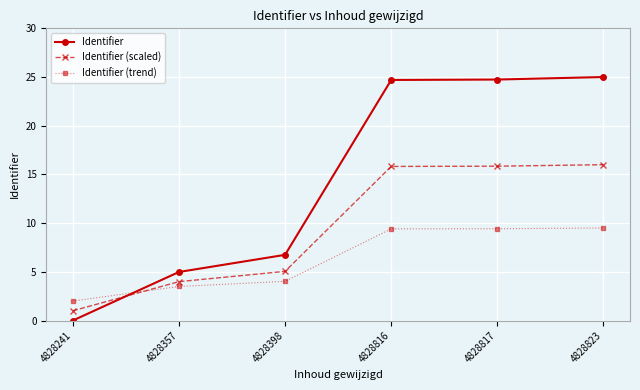

At 4828816, list the series in order from largest to smallest.

Identifier, Identifier (scaled), Identifier (trend)